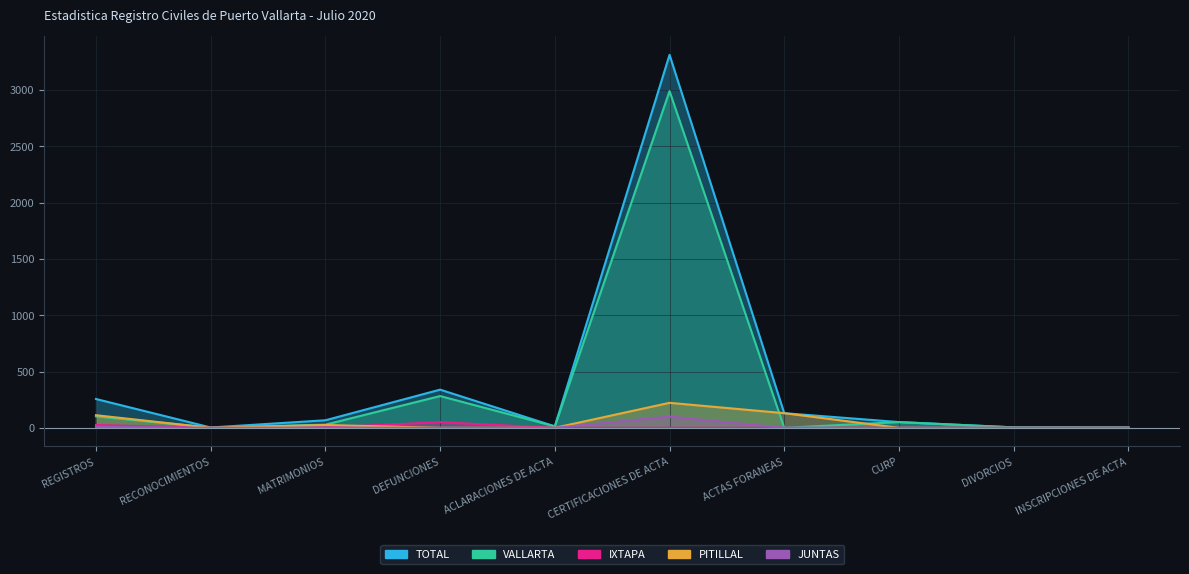

Reading left to right, list all the values displayed in this chart.

TOTAL: REGISTROS=256	RECONOCIMIENTOS=3	MATRIMONIOS=67	DEFUNCIONES=339	ACLARACIONES DE ACTA=13	CERTIFICACIONES DE ACTA=3312	ACTAS FORANEAS=130	CURP=51	DIVORCIOS=4	INSCRIPCIONES DE ACTA=3
VALLARTA: REGISTROS=102	RECONOCIMIENTOS=2	MATRIMONIOS=28	DEFUNCIONES=282	ACLARACIONES DE ACTA=13	CERTIFICACIONES DE ACTA=2990	ACTAS FORANEAS=0	CURP=51	DIVORCIOS=4	INSCRIPCIONES DE ACTA=3
IXTAPA: REGISTROS=25	RECONOCIMIENTOS=1	MATRIMONIOS=4	DEFUNCIONES=50	ACLARACIONES DE ACTA=0	CERTIFICACIONES DE ACTA=0	ACTAS FORANEAS=0	CURP=0	DIVORCIOS=0	INSCRIPCIONES DE ACTA=0
PITILLAL: REGISTROS=112	RECONOCIMIENTOS=0	MATRIMONIOS=25	DEFUNCIONES=0	ACLARACIONES DE ACTA=0	CERTIFICACIONES DE ACTA=222	ACTAS FORANEAS=130	CURP=0	DIVORCIOS=0	INSCRIPCIONES DE ACTA=0
JUNTAS: REGISTROS=9	RECONOCIMIENTOS=0	MATRIMONIOS=2	DEFUNCIONES=0	ACLARACIONES DE ACTA=0	CERTIFICACIONES DE ACTA=100	ACTAS FORANEAS=0	CURP=0	DIVORCIOS=0	INSCRIPCIONES DE ACTA=0